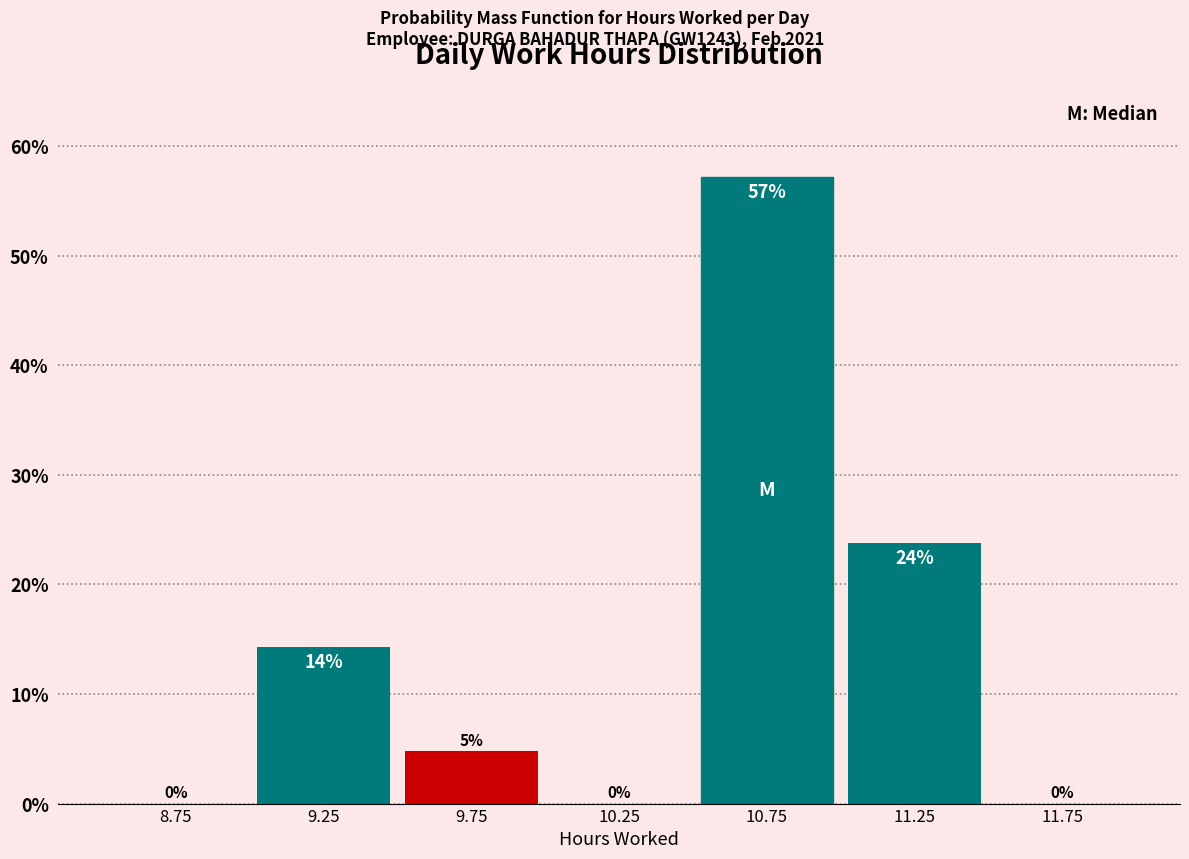

Over which range of the x-axis is the bar tallest?

10.5 to 11.0